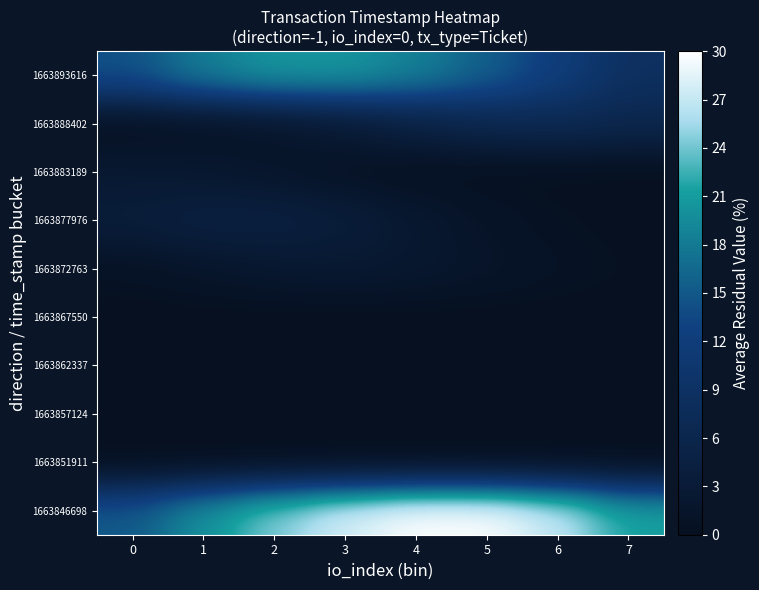

What is the difference between the highest and lowest values at 6?

27.1